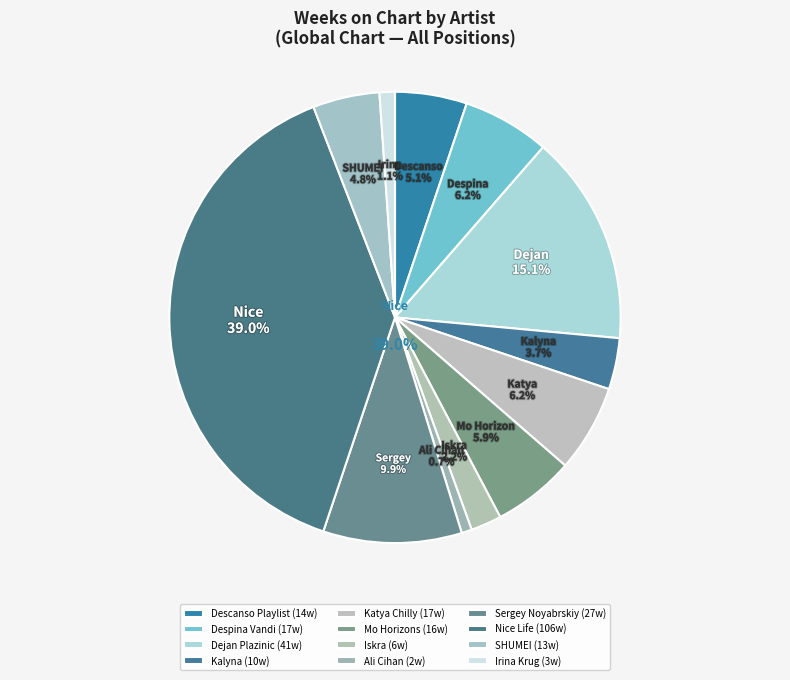

What is the total percentage of Sergey Noyabrskiy and Ali Cihan?

10.7%